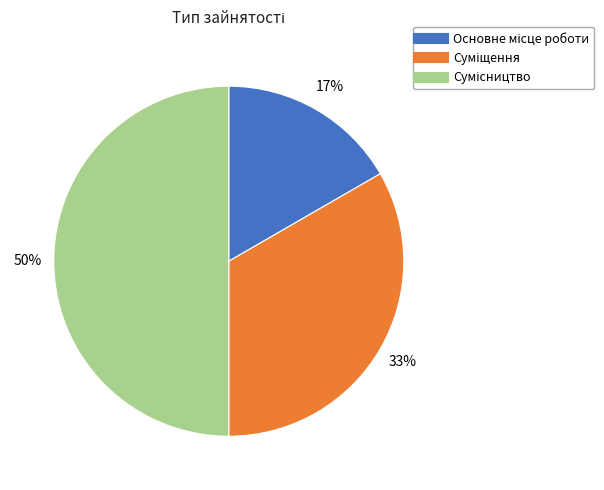

To the nearest percent, what is the average slice percentage?

33%